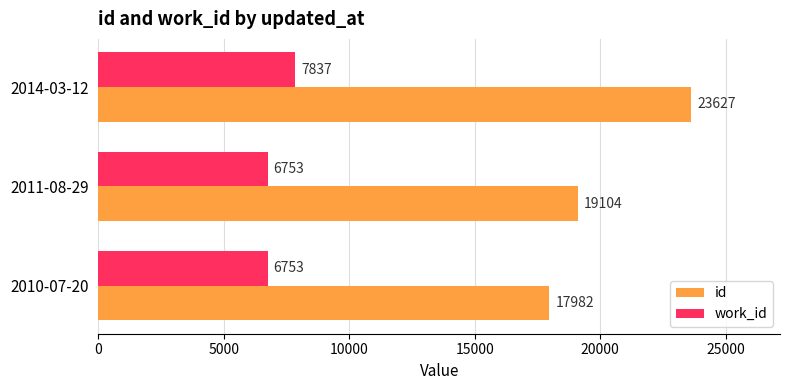

The value of work_id at 2014-03-12 is 7837. True or false?

True